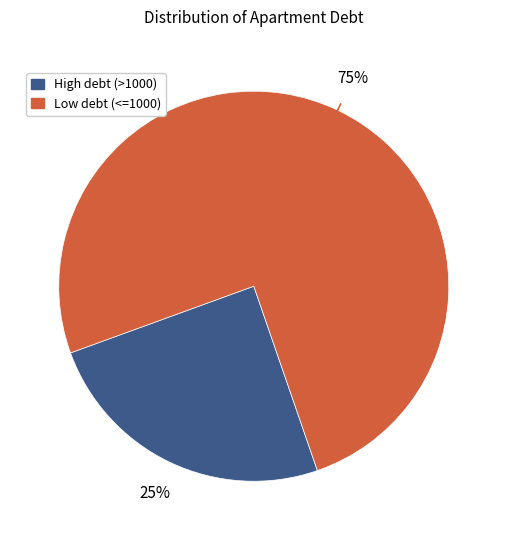

To the nearest percent, what is the average slice percentage?

50%